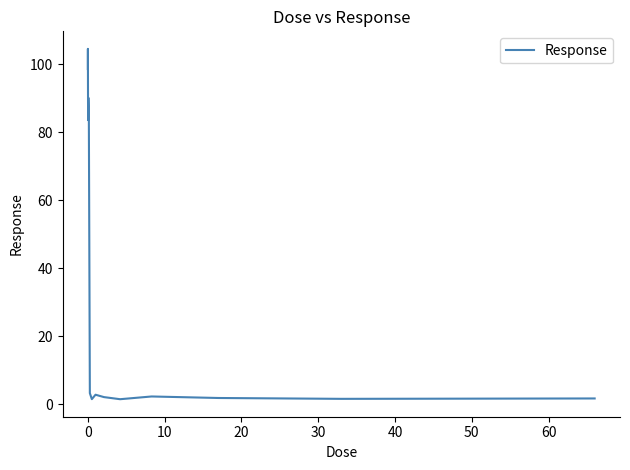

What is the maximum value shown in the chart?

104.5